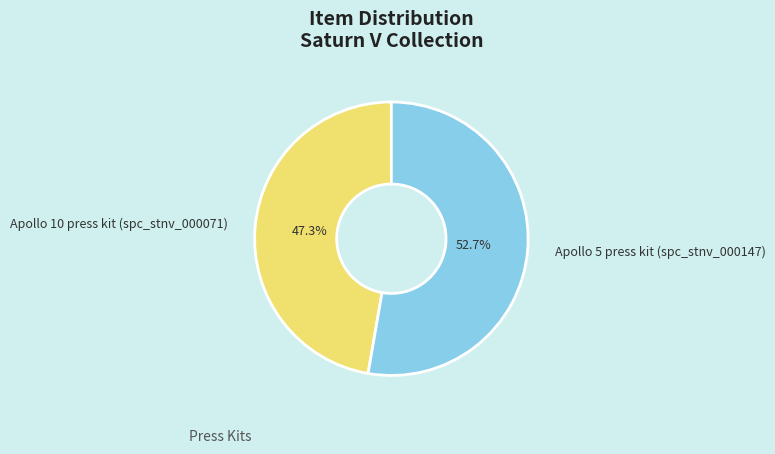

Rank the categories by value from highest to lowest.

Apollo 5 press kit (spc_stnv_000147), Apollo 10 press kit (spc_stnv_000071)